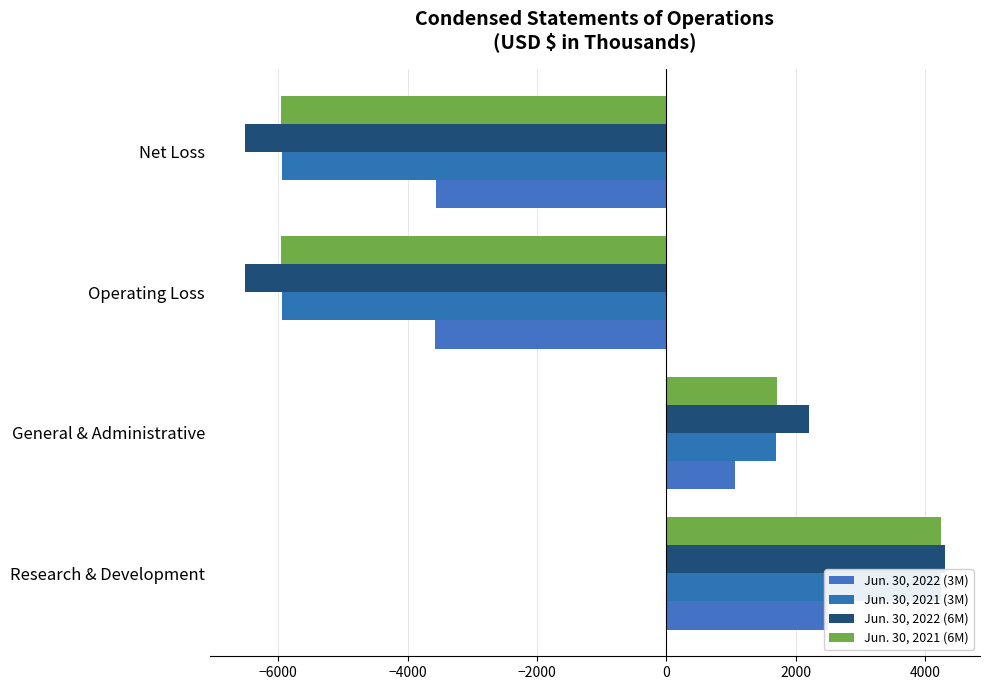

How many values in Jun. 30, 2021 (3M) are below zero?

2